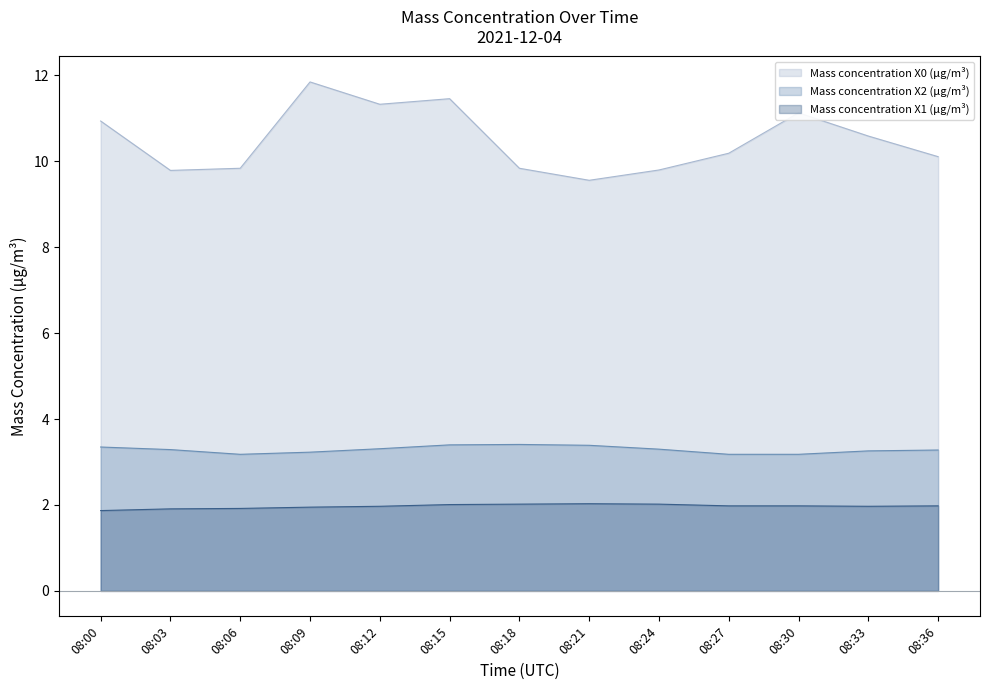

Does the chart display data point markers on the line(s)?

No